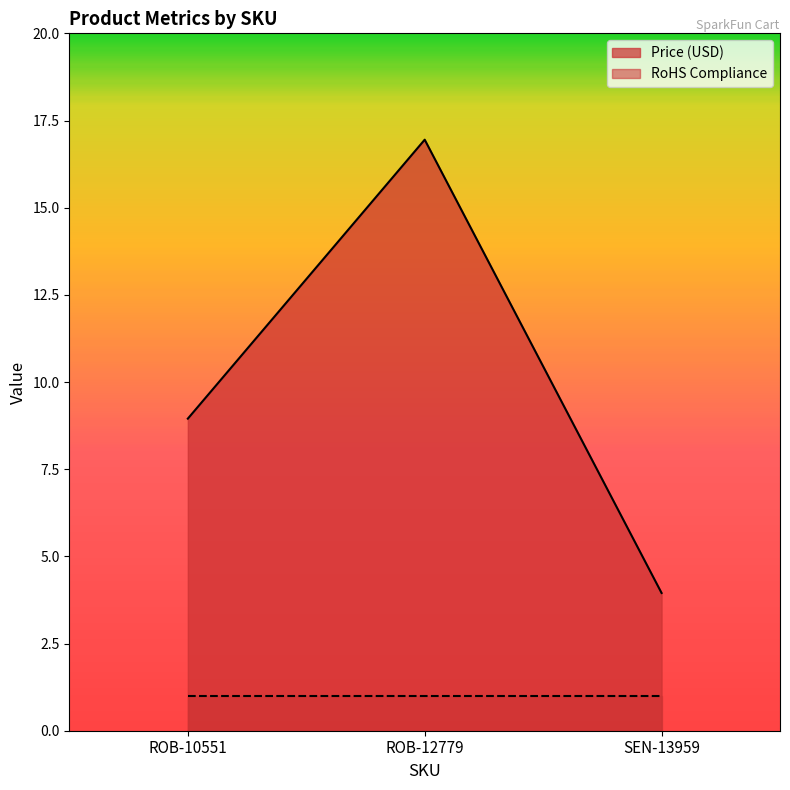

What value does the data have at ROB-10551?

8.9